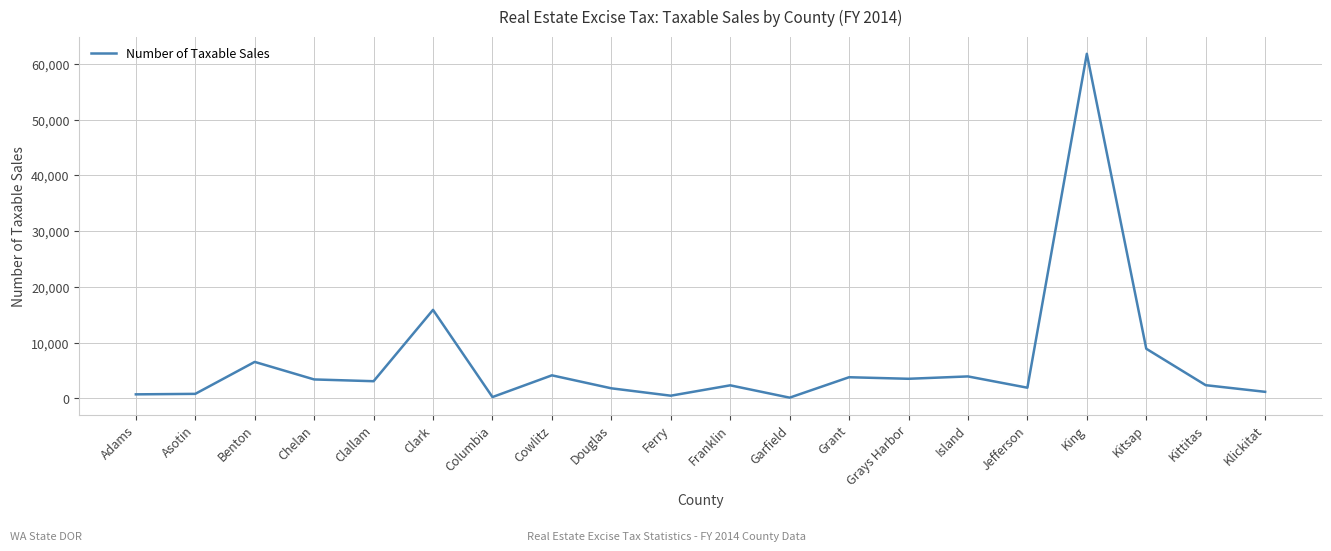

What is the difference between the maximum and second lowest values?

61575